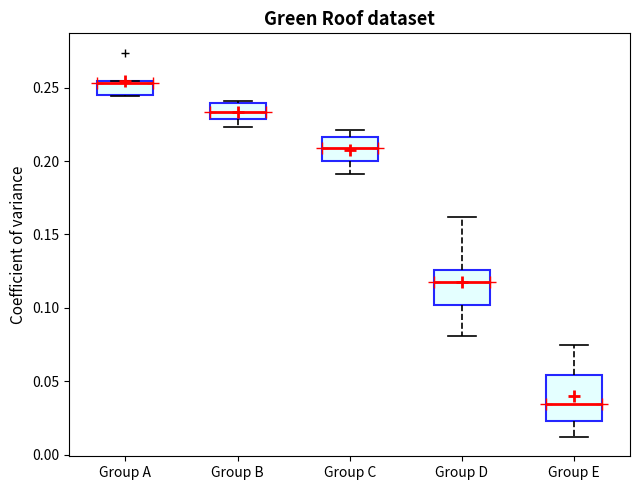

Reading left to right, transcribe this box plot: for each box, give where its median line is, the range the box spans, and where its two whiskers end, as read against the y-axis. The values are not printed on the chart, so give them approximately, as read against the axis.

Group A: median 0.255 (drawn on the box's upper edge), box 0.245 to 0.255, whiskers 0.245 to 0.255
Group B: median 0.235, box 0.230 to 0.240, whiskers 0.225 to 0.240
Group C: median 0.210, box 0.200 to 0.215, whiskers 0.190 to 0.220
Group D: median 0.120, box 0.100 to 0.125, whiskers 0.080 to 0.160
Group E: median 0.035, box 0.025 to 0.055, whiskers 0.010 to 0.075